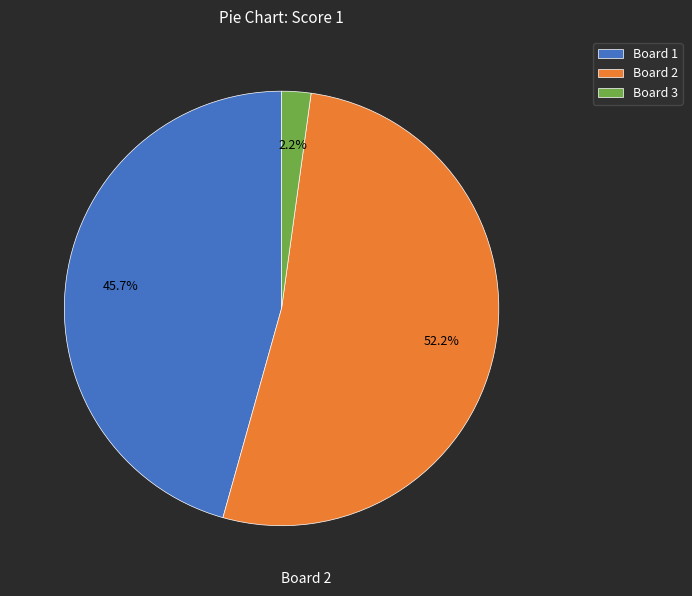

What is the ratio of the value at Board 2 to the value at Board 1?

1.1